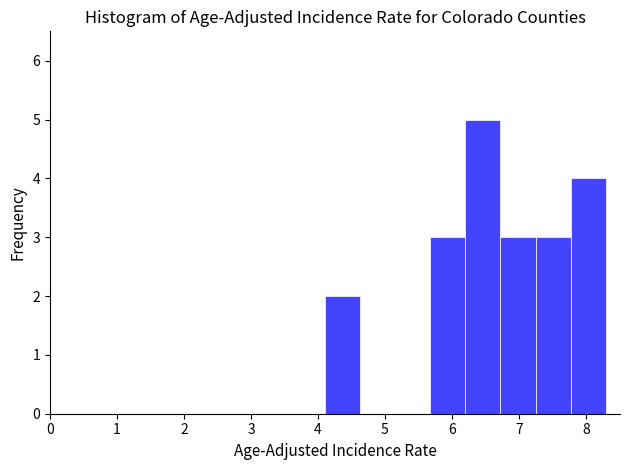

Which range on the x-axis has the tallest bar?

6.2 to 6.7